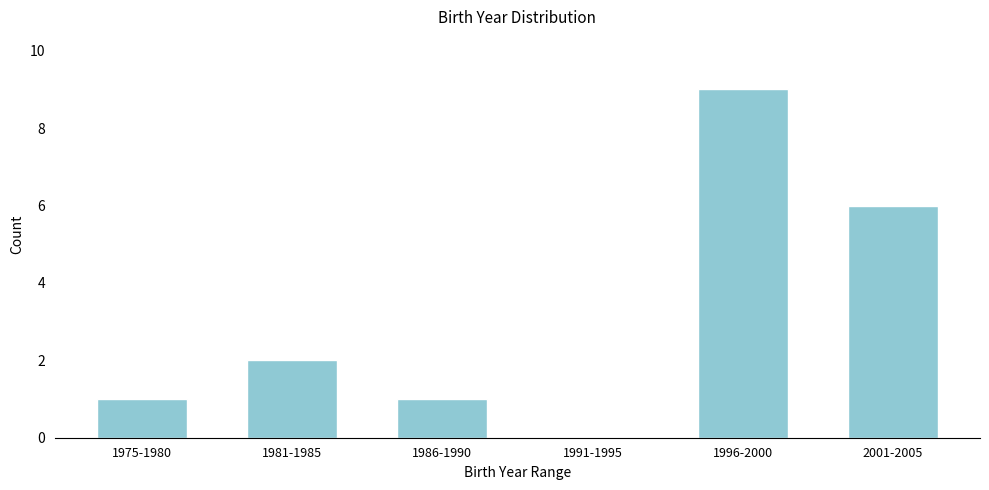

Reading left to right, transcribe all the data shown in this chart.

1975-1980=1	1981-1985=2	1986-1990=1	1991-1995=0	1996-2000=9	2001-2005=6